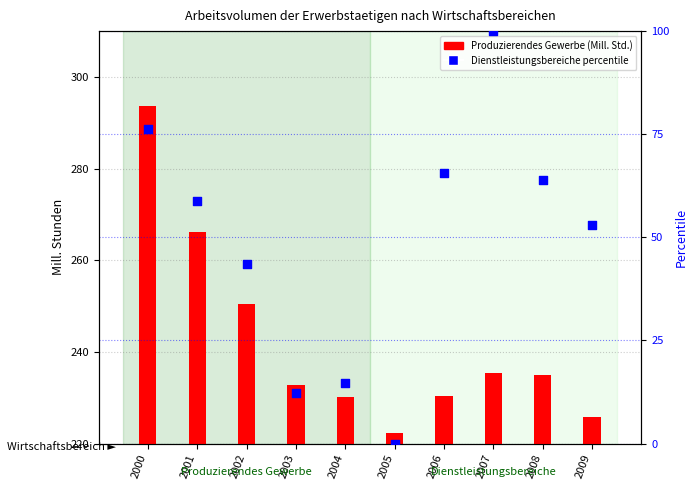

At which category is the sum across all series the highest?

2000